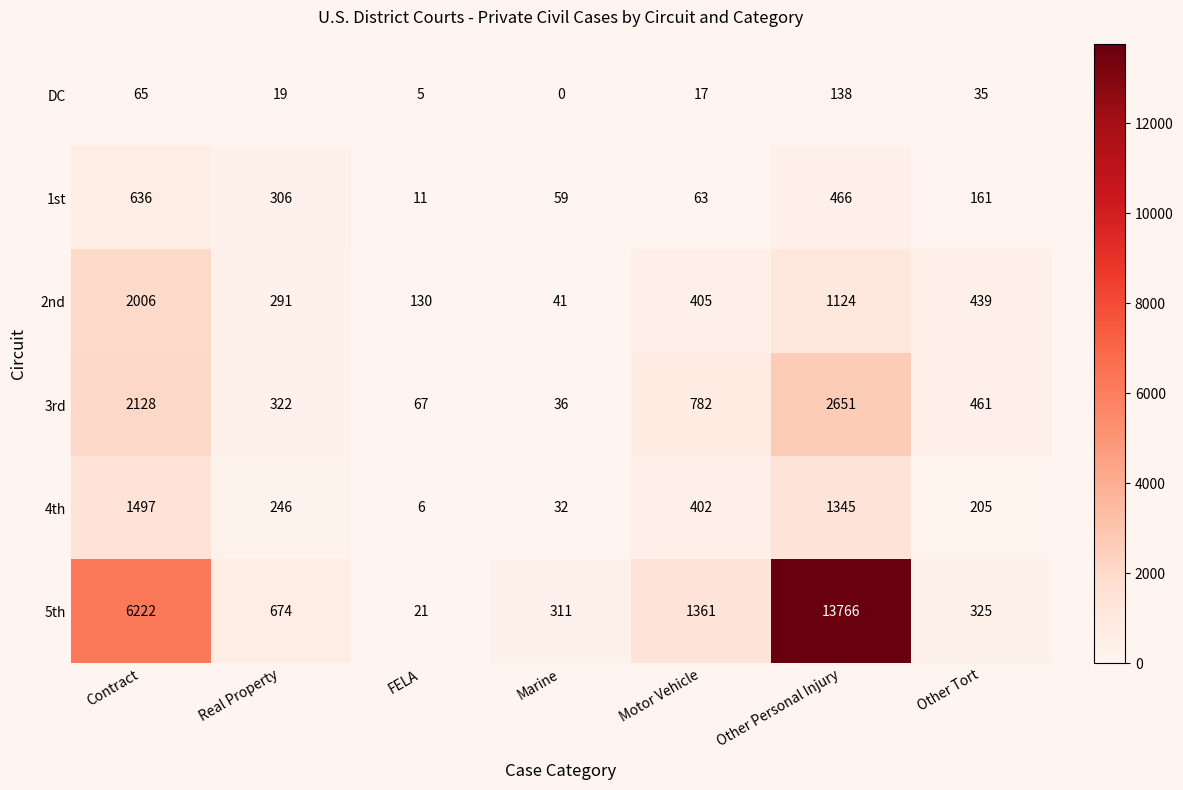

At which label does 3rd first exceed 461?

Contract